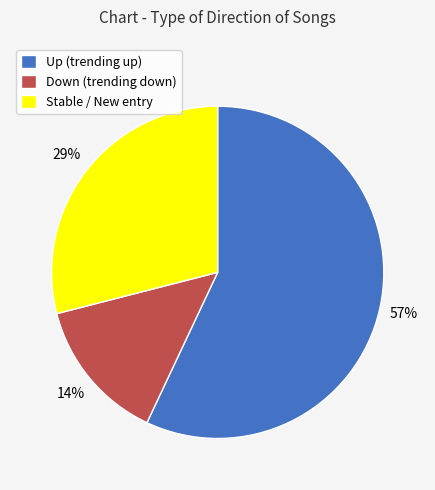

Rank the categories by value from lowest to highest.

Down (trending down), Stable / New entry, Up (trending up)